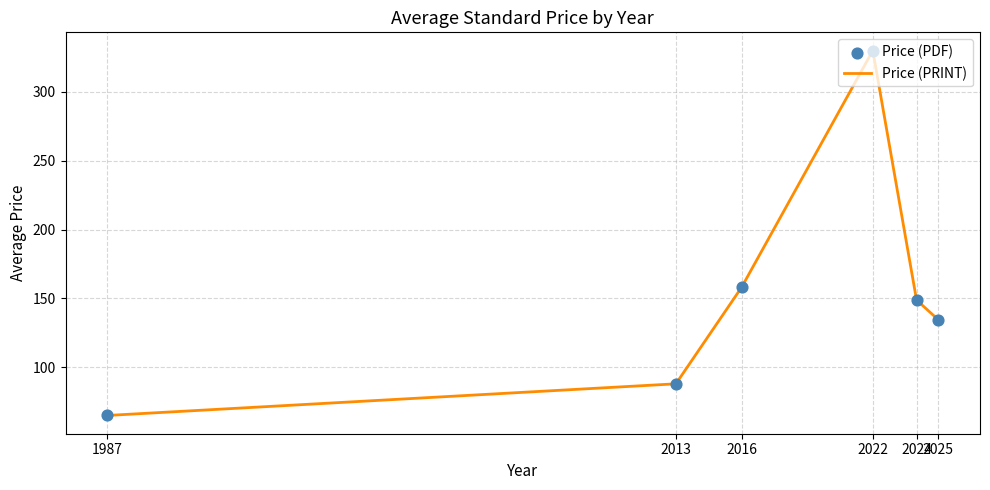

What is the minimum value shown in the chart?

65.0